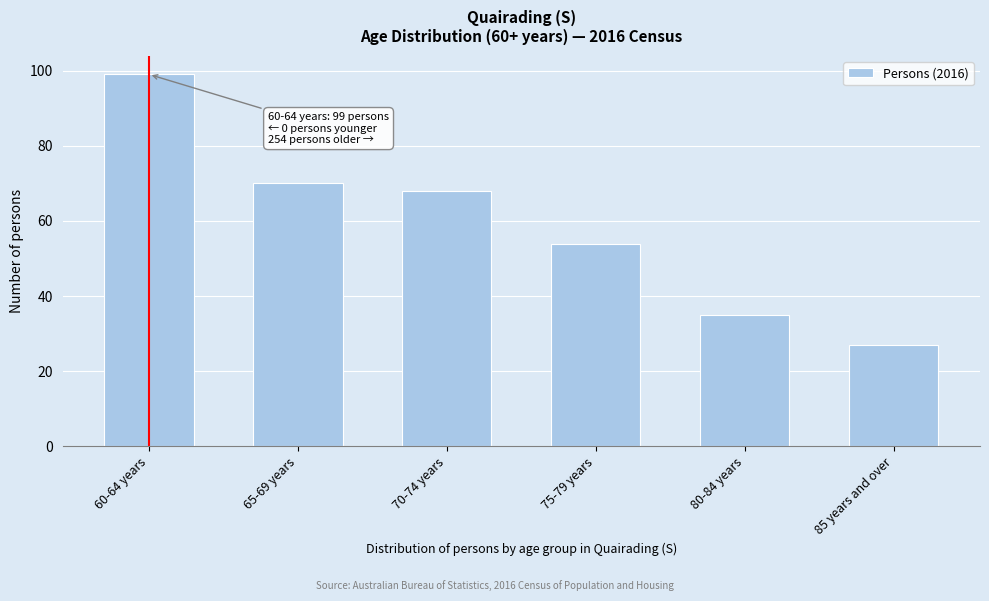

Reading left to right, extract all data points from this chart.

99	70	68	54	35	27